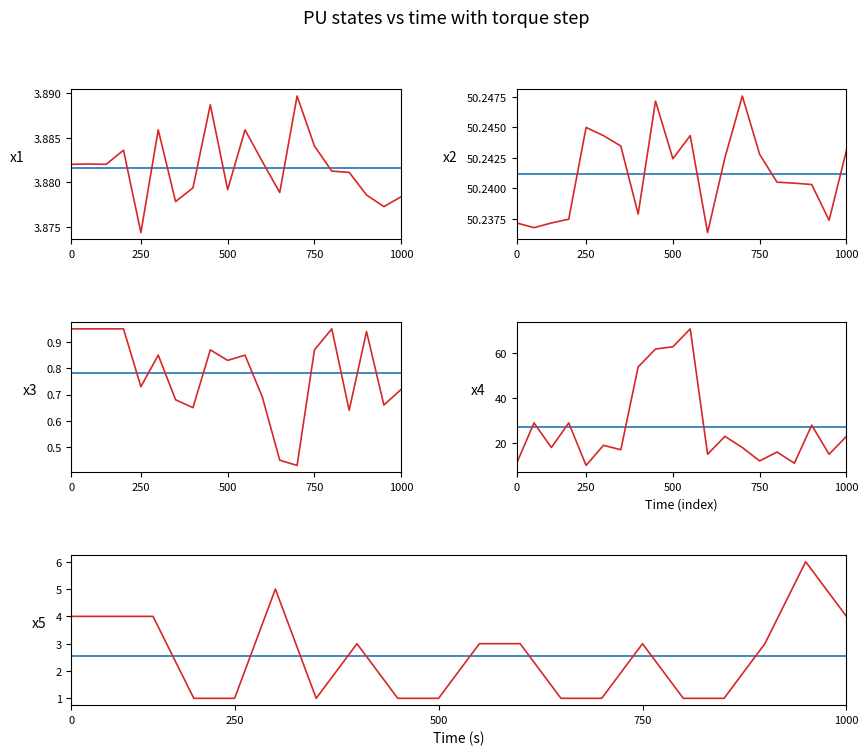

True or false: nombrePeriodesEtablissement has more than 2 points higher than both neighbors.

True